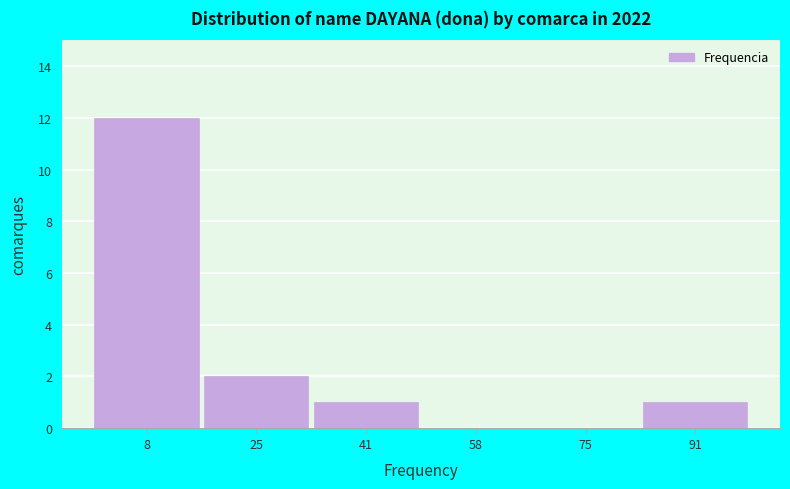

Reading left to right, transcribe this chart: for each bar, give the range it covers on the x-axis and its height. Neither the bar edges nor the heights are printed on the chart, so give them approximately, as read against the axes.

0 to 16: 12
16 to 34: 2
34 to 50: 1
50 to 66: 0
66 to 84: 0
84 to 100: 1